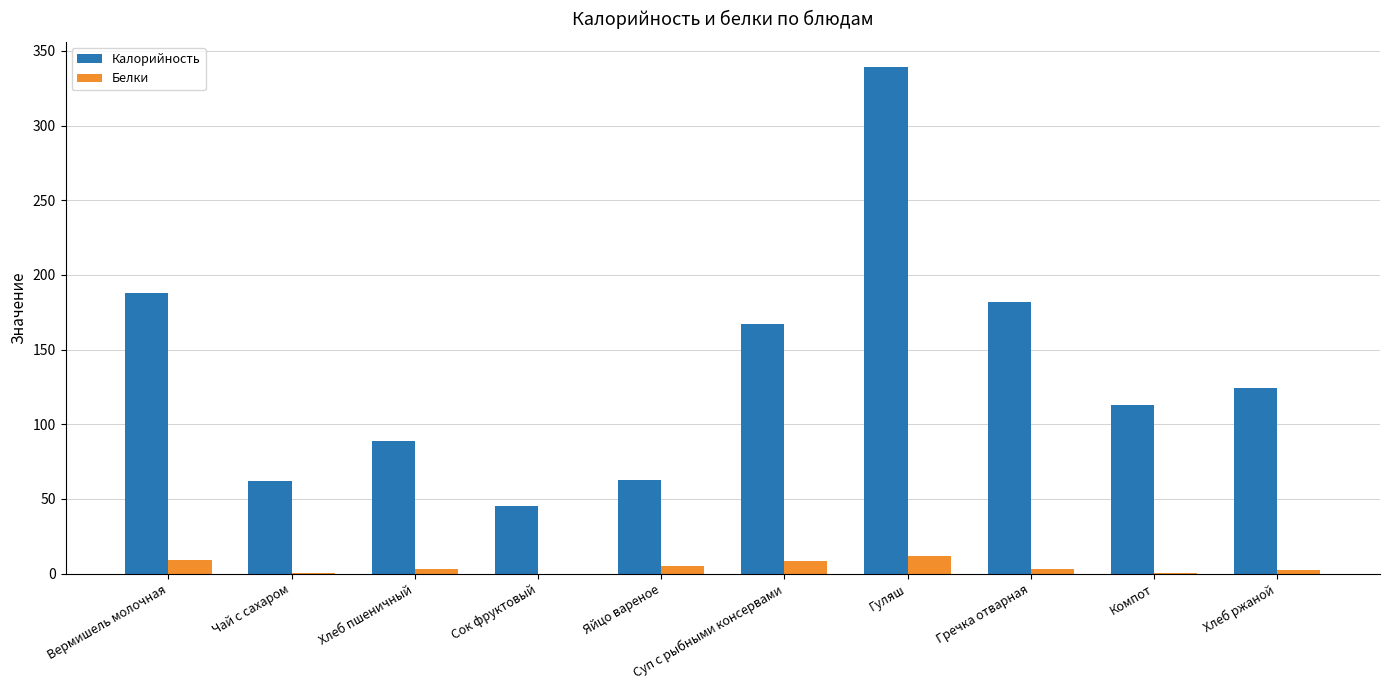

What is the average value of the Калорийность series?

137.2